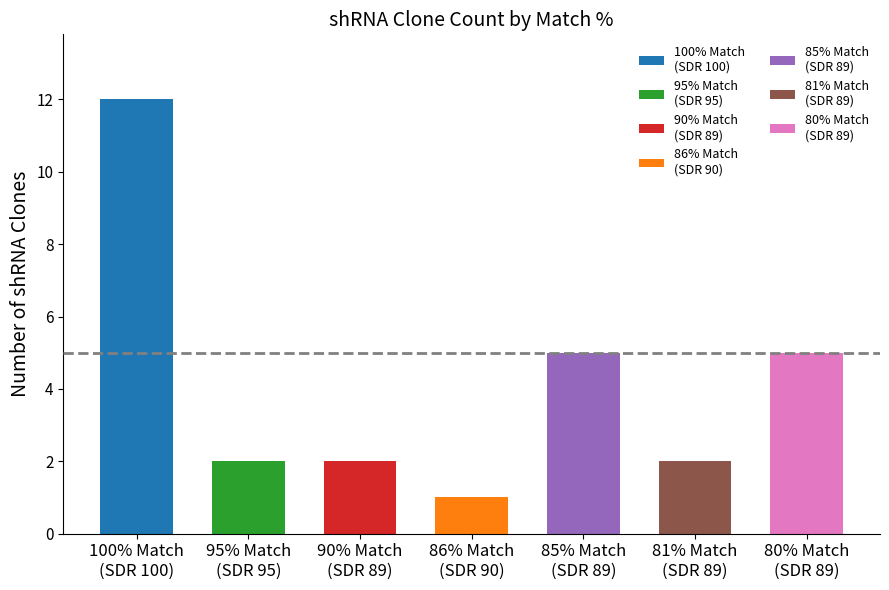

How many distinct data groups are displayed?

1